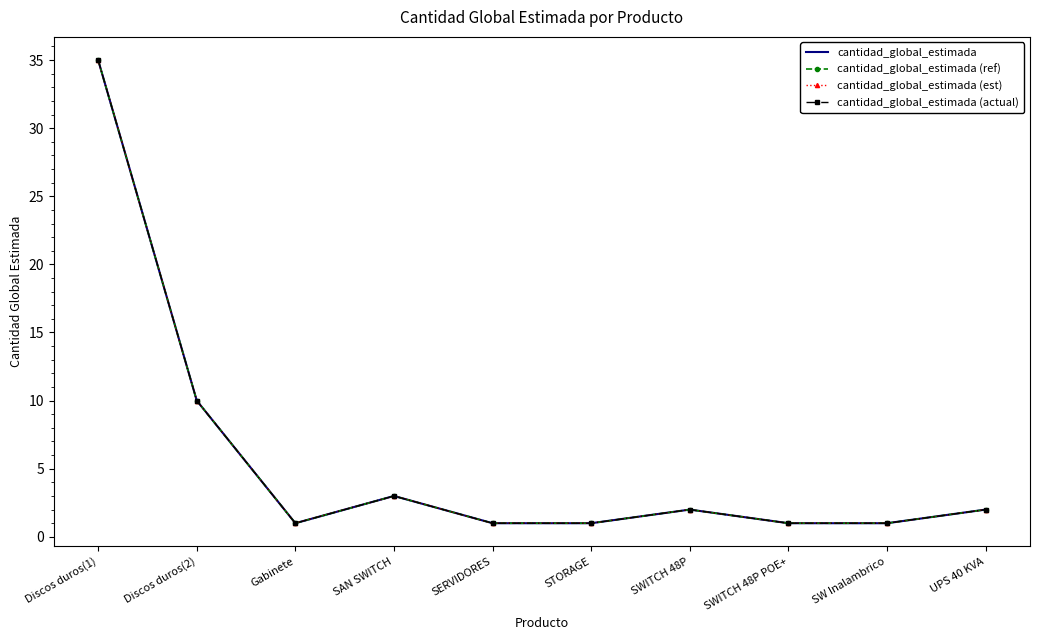

True or false: cantidad_global_estimada (ref) and cantidad_global_estimada intersect in this chart.

False